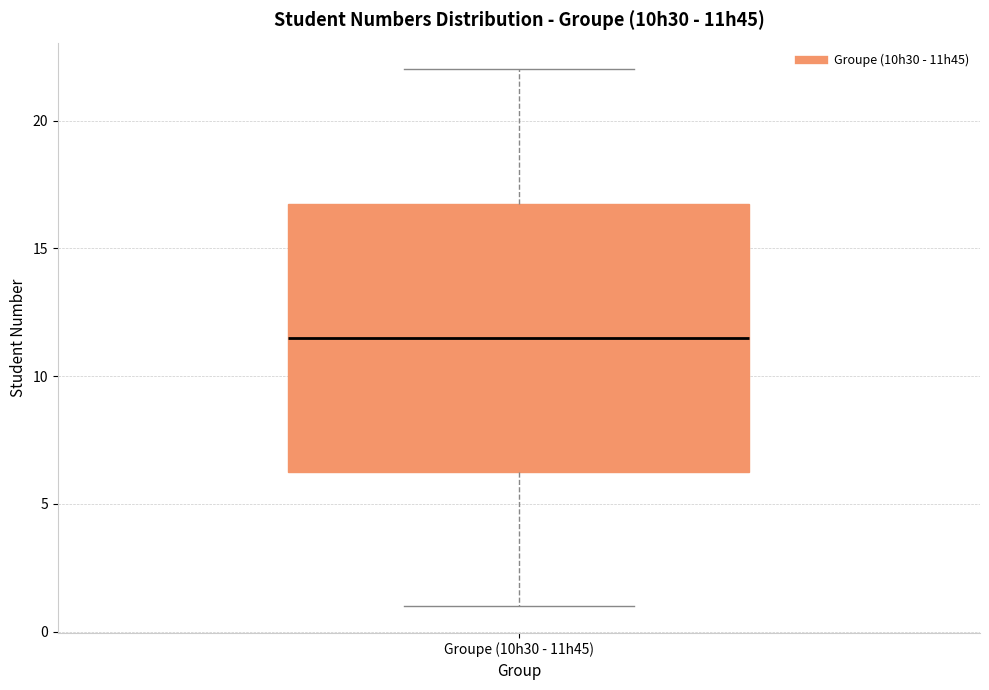

Transcribe this box plot: give where the median line is, the range the box spans, and where the two whiskers end, as read against the y-axis. The values are not printed on the chart, so give them approximately, as read against the axis.

median 11.5, box 6.5 to 17.0, whiskers 1.0 to 22.0